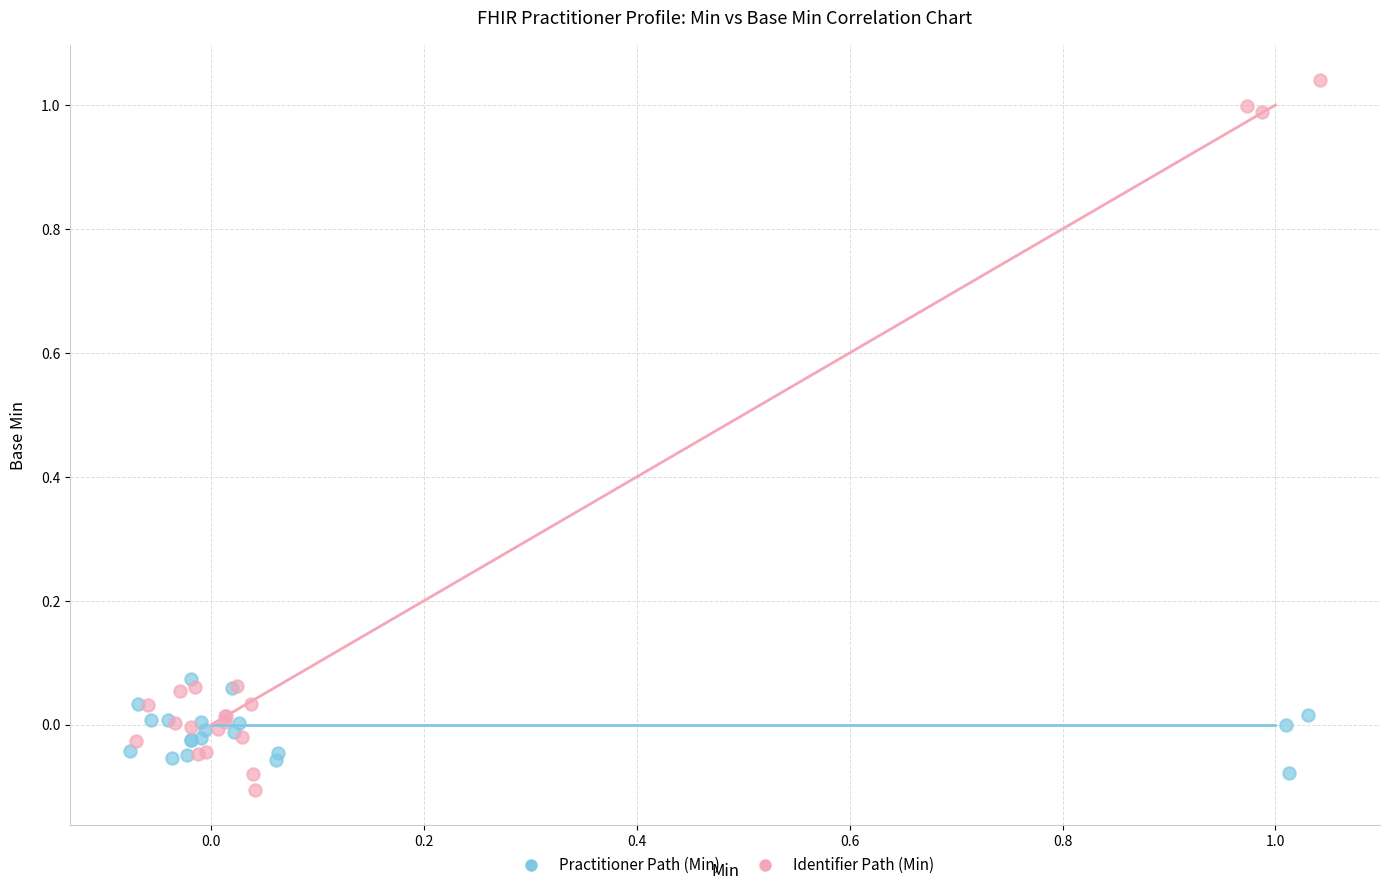

Which series contains the highest Y value?

Identifier Path (Min)